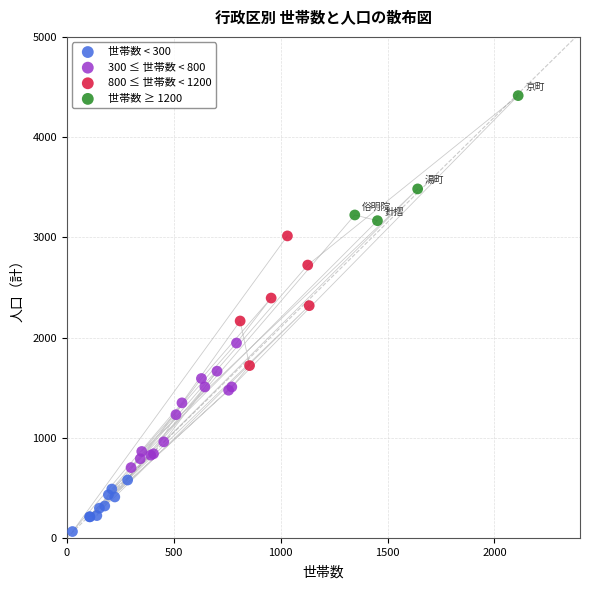

Which series reaches the maximum Y coordinate?

世帯数 ≥ 1200